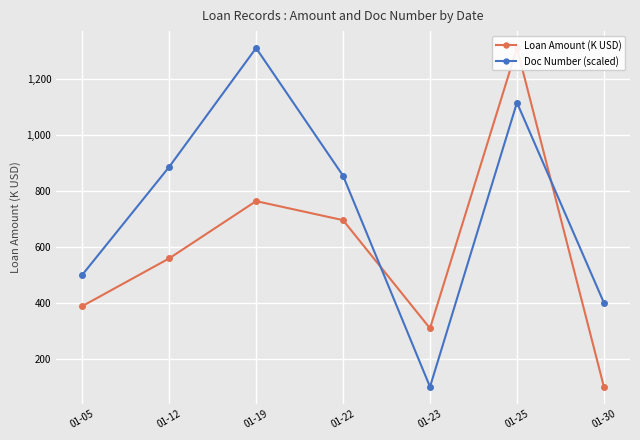

What is the spread (max minus min) of values at 01-05?

111.6